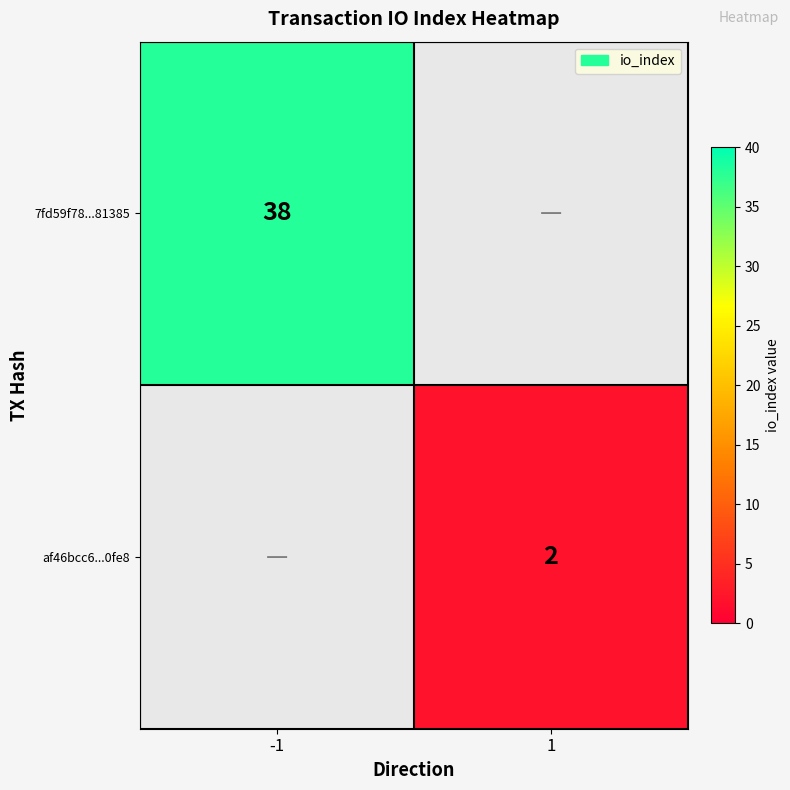

Is it true that af46bcc6...0fe8 equals 1 at 1?

False